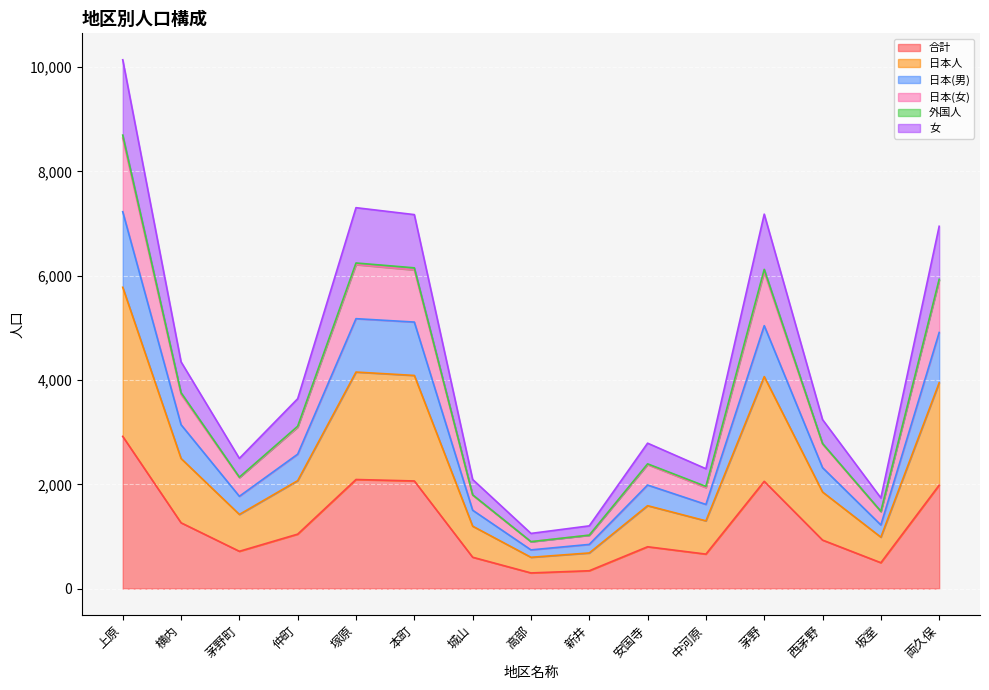

At which category is the sum across all series the highest?

上原